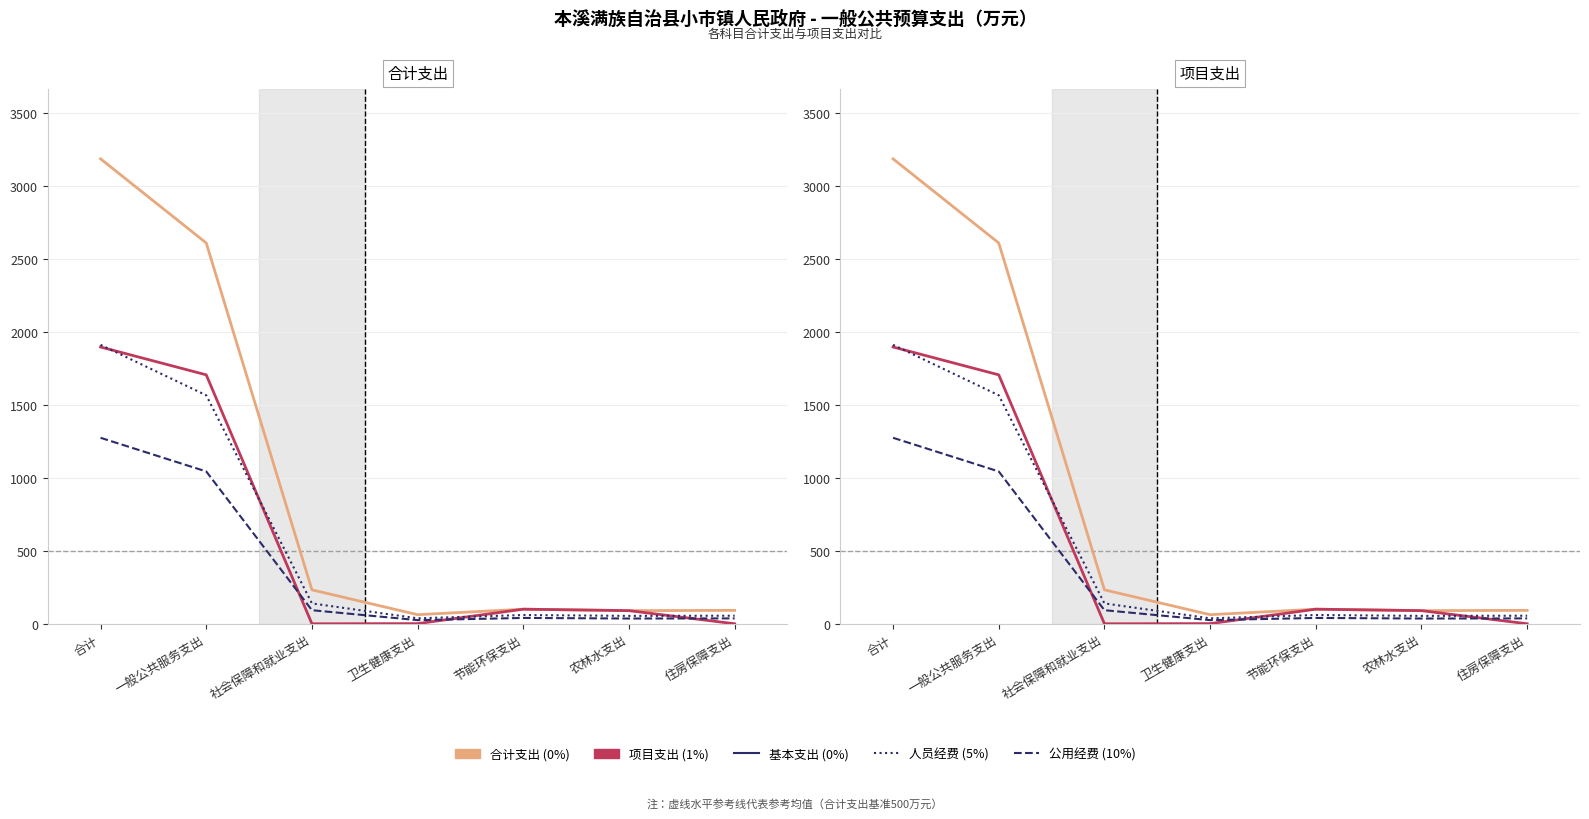

What is the highest value of the 人员经费 (10%) series?

1275.3